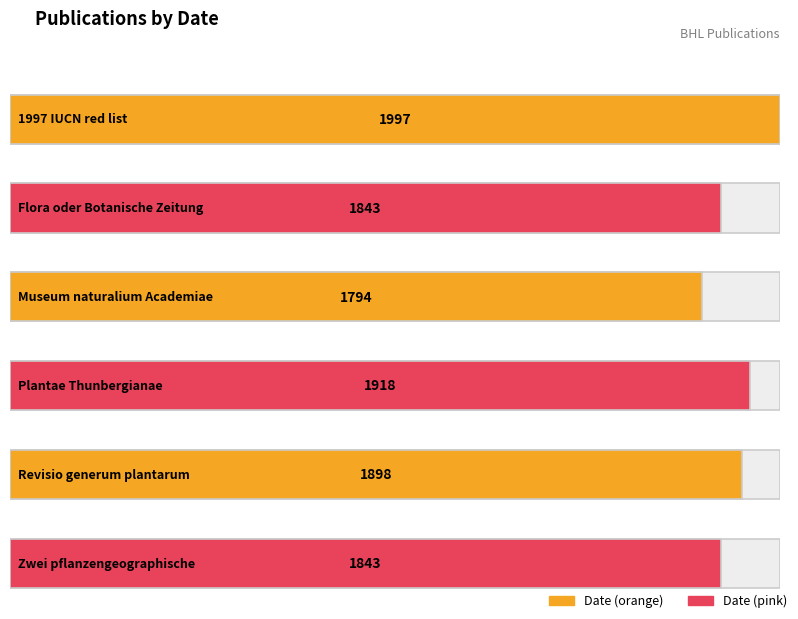

What is the label of the 2nd bar from the right?

Revisio generum plantarum